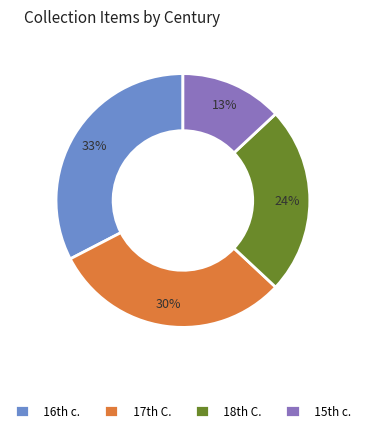

Is there any slice that represents more than half of the pie?

No